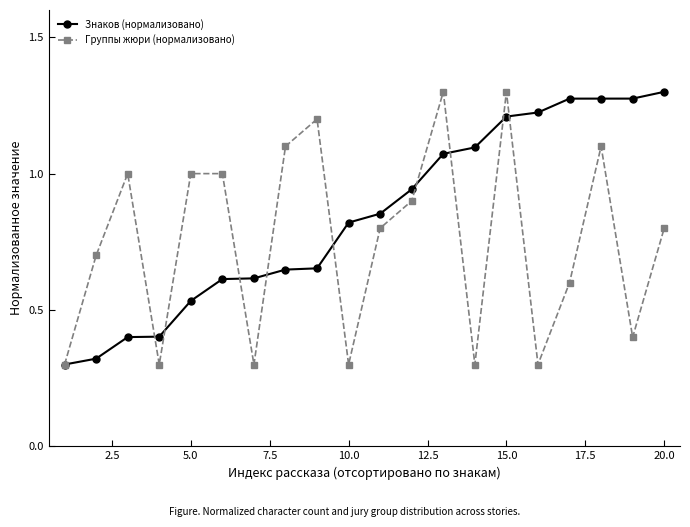

Rank the series by their average value, from highest to lowest.

Знаков (нормализовано), Группы жюри (нормализовано)